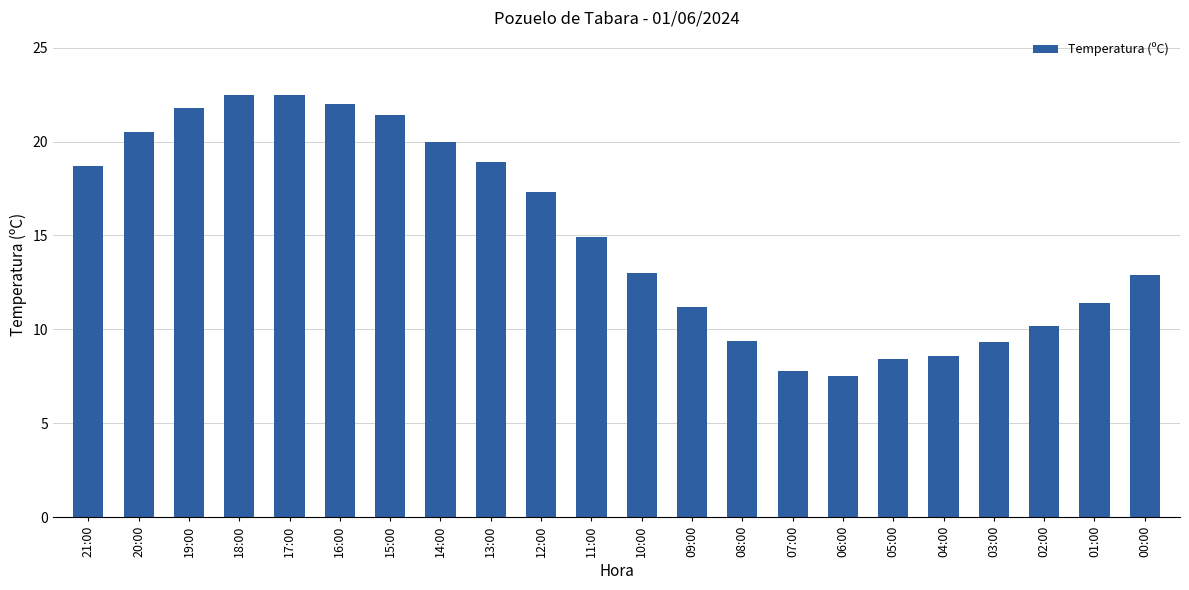

What is the ratio of the value at 09:00 to the value at 20:00?

0.5